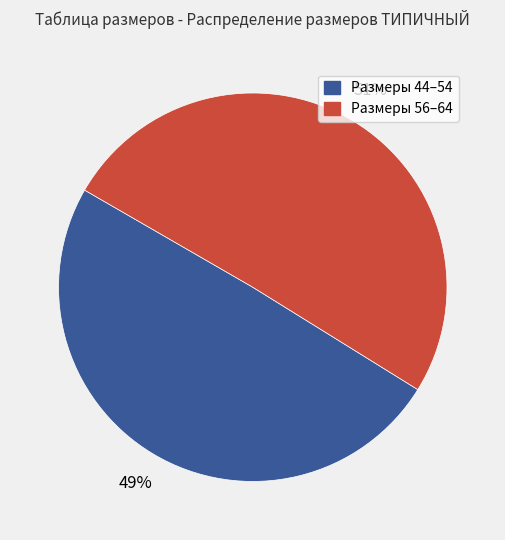

To the nearest percent, what is the average slice percentage?

50%